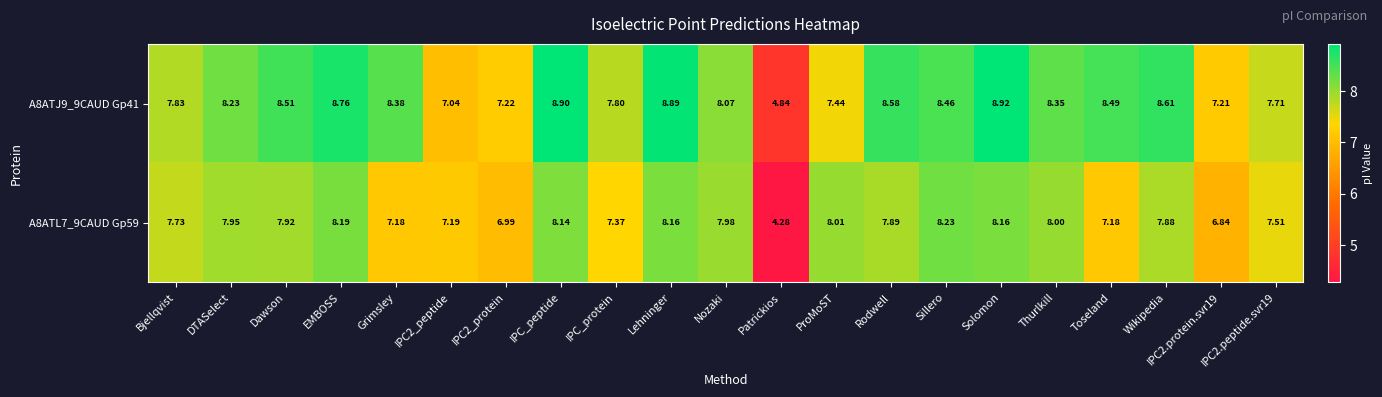

Count the number of data series in this chart.

2